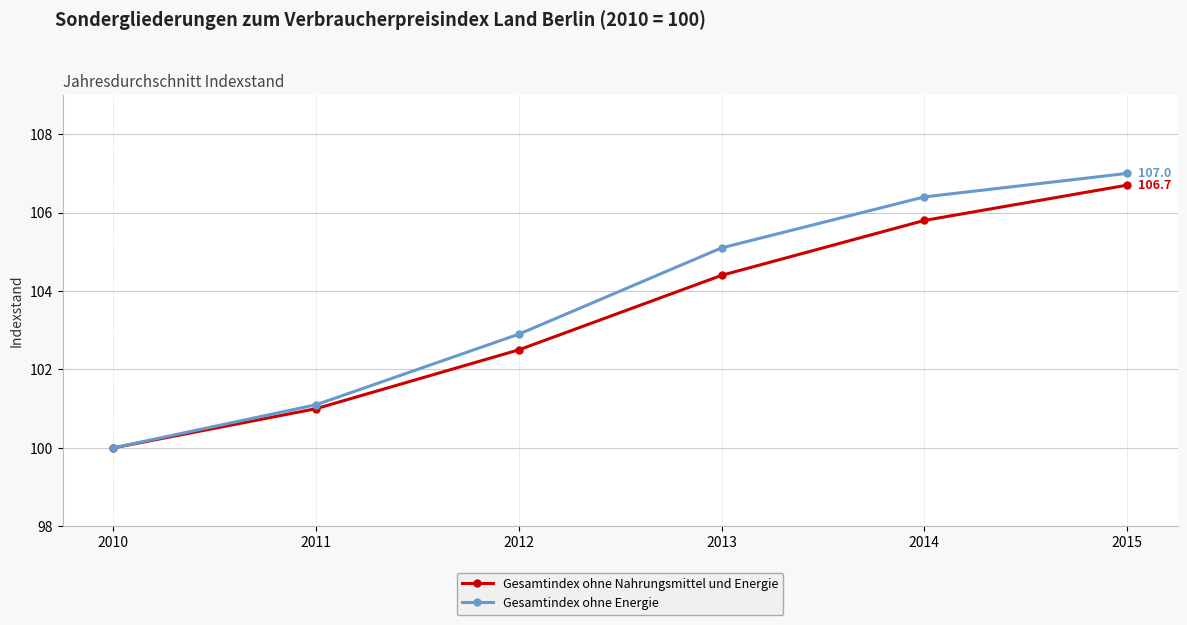

How many lines are shown in the chart?

2